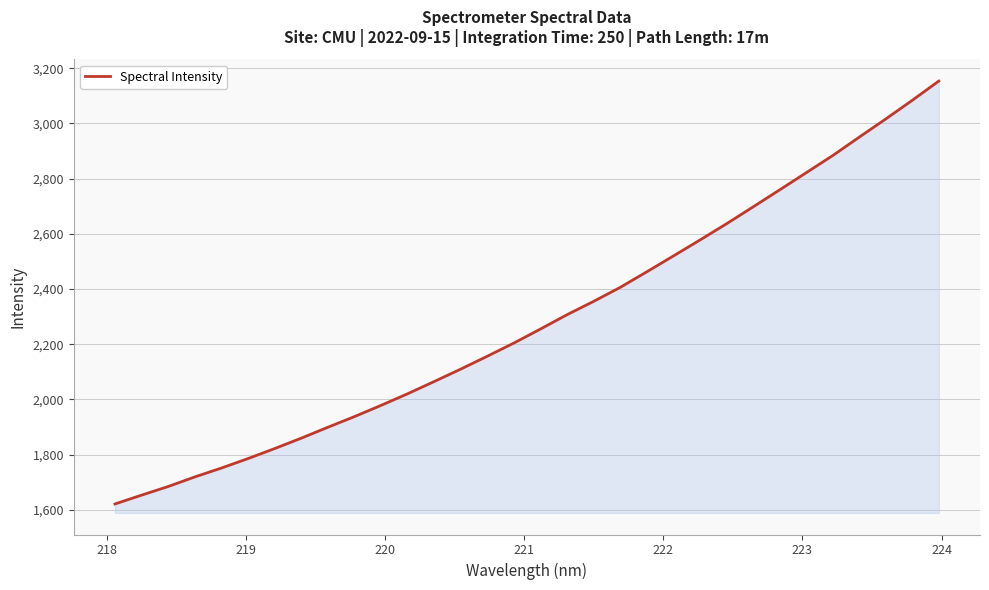

What is the difference between the maximum and minimum values?

1532.1